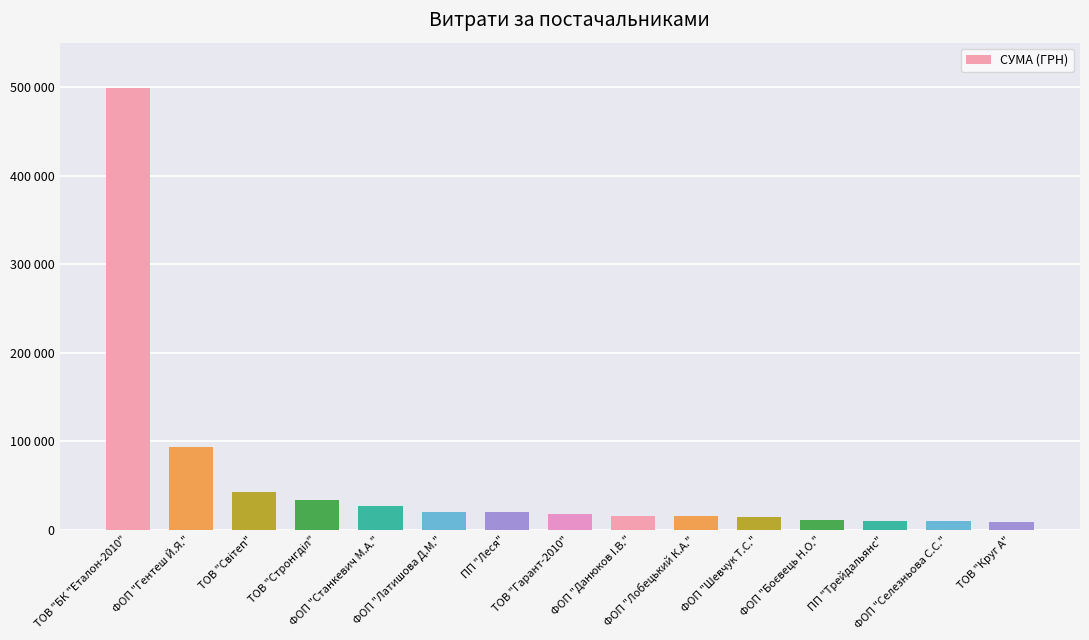

What is the ratio of the value at ФОП "Станкевич М.А." to the value at ФОП "Шевчук Т.С."?

1.9